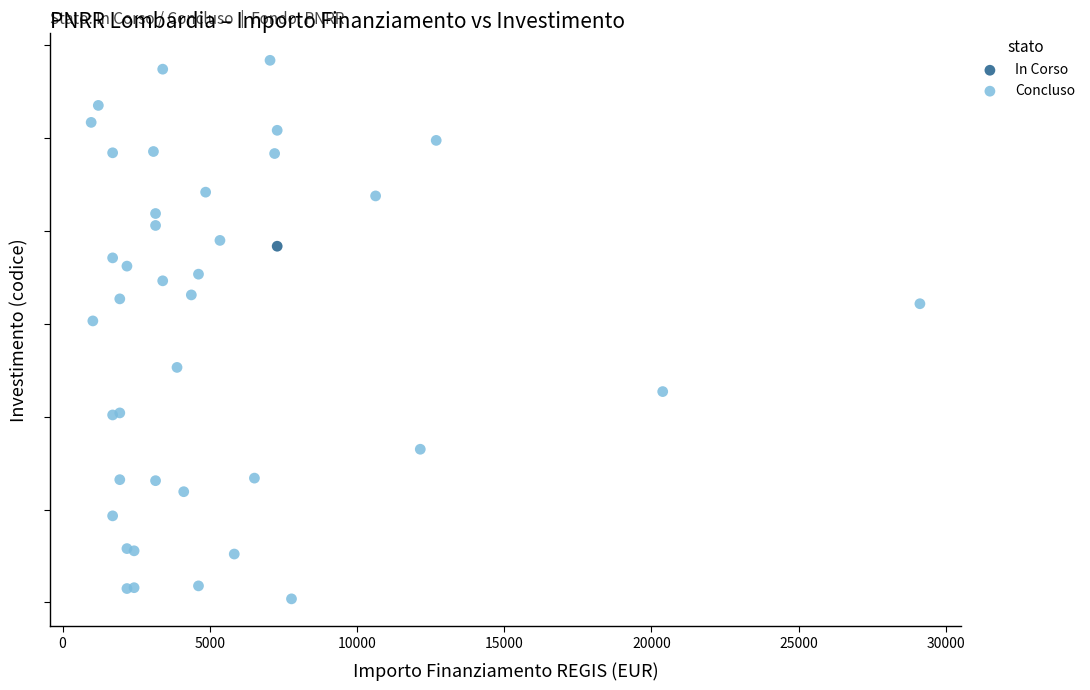

What are all the series names shown in the legend?

In Corso, Concluso